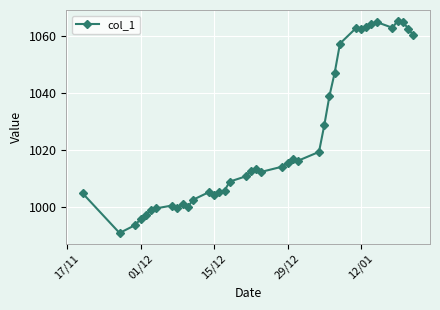

True or false: there are more than 0 points higher than both neighbors.

True